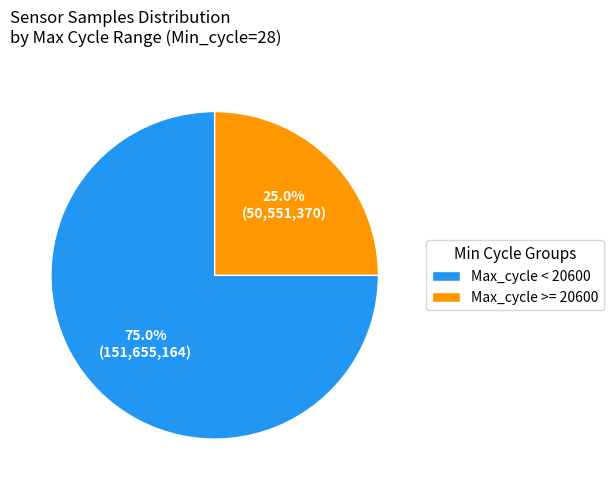

Which slice is the largest?

Max_cycle < 20600